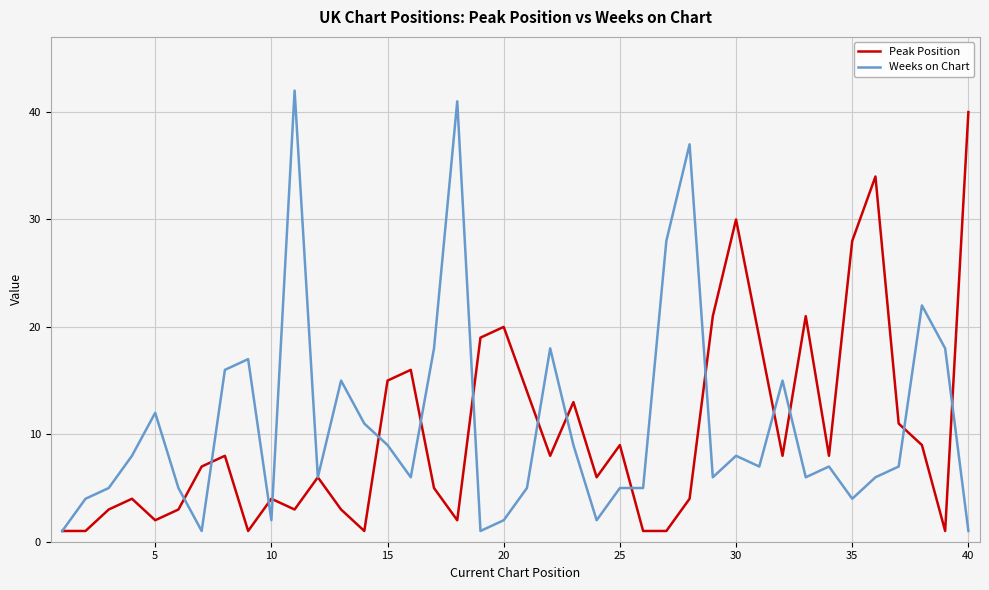

Does the chart display data point markers on the line(s)?

No